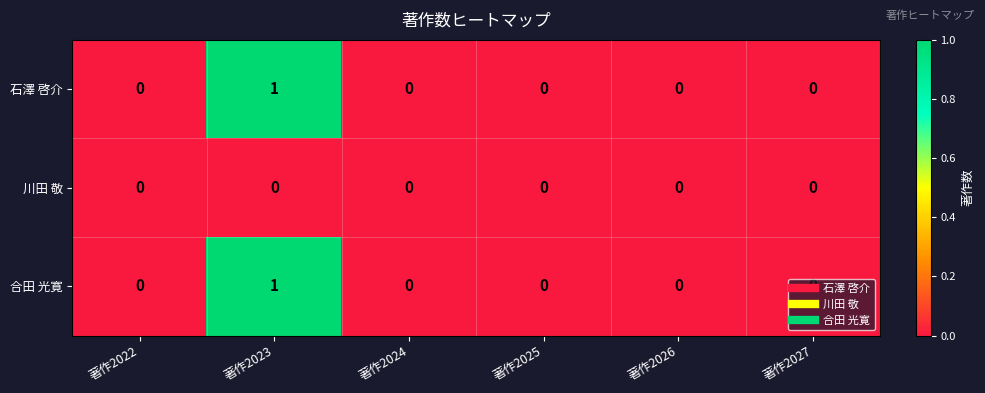

What is the greatest value displayed?

1